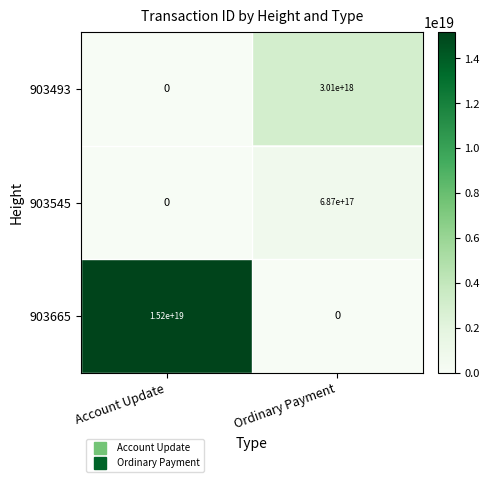

Rank the series by their maximum value, from lowest to highest.

903545, 903493, 903665